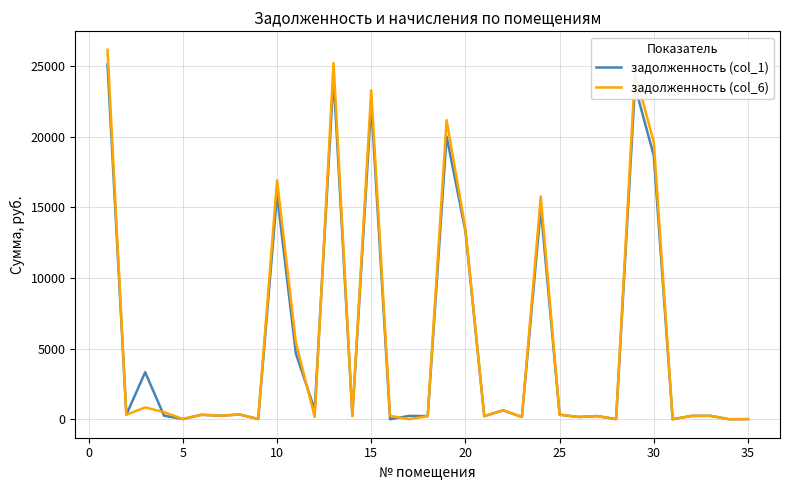

Which series has the widest spread of values?

задолженность (col_6)